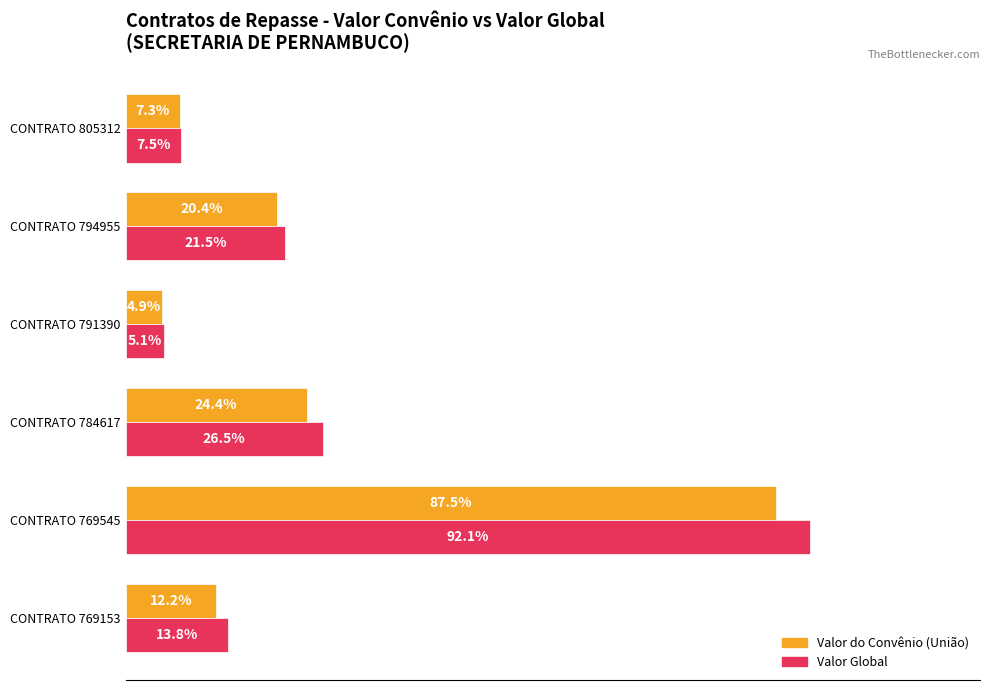

List the labels in order of Valor Global value, smallest first.

CONTRATO 791390, CONTRATO 805312, CONTRATO 769153, CONTRATO 794955, CONTRATO 784617, CONTRATO 769545